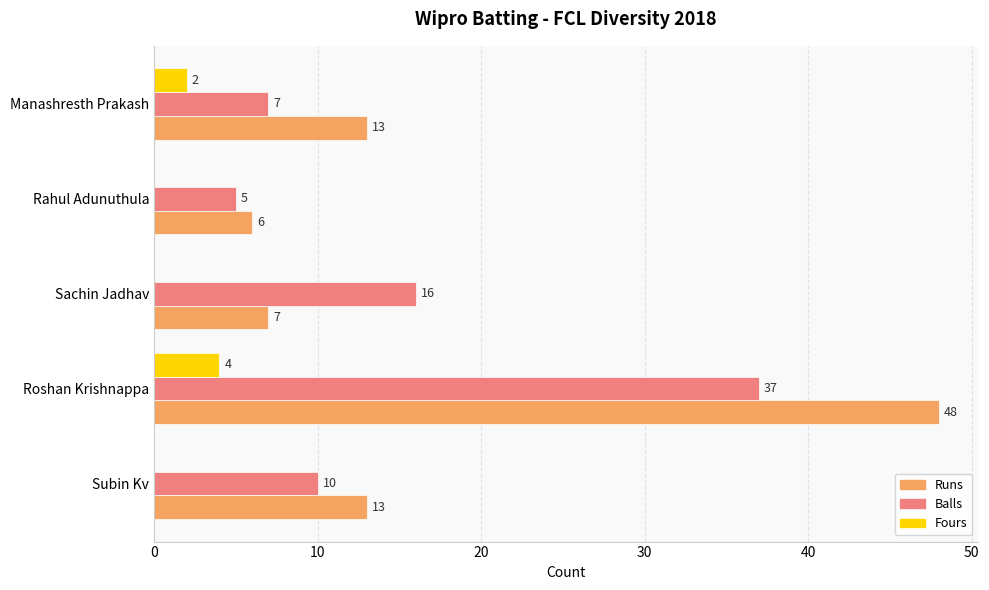

What is the sum of the Runs values at Sachin Jadhav and Roshan Krishnappa?

55